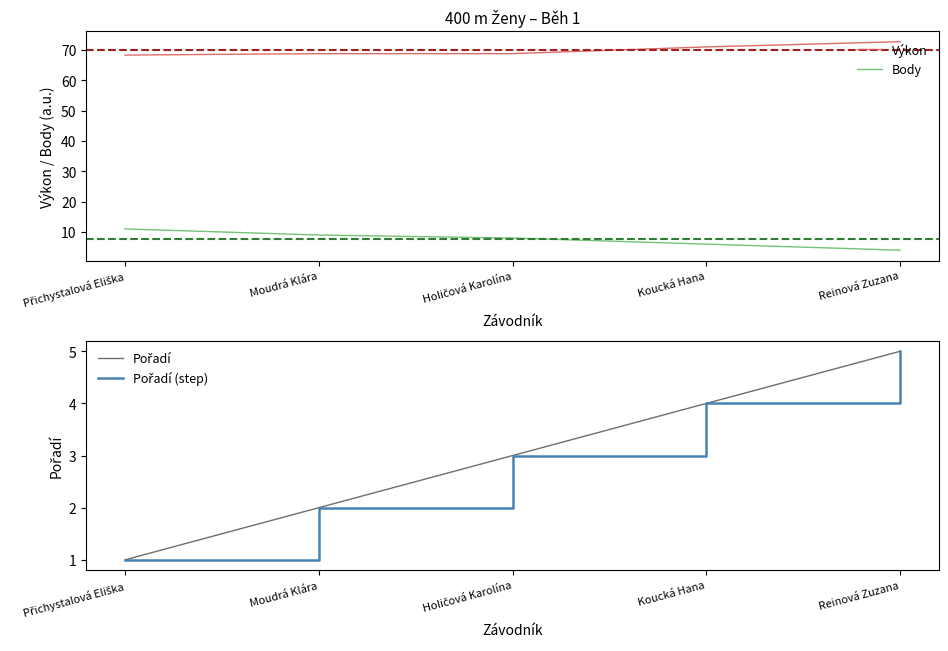

Between Moudrá Klára and Koucká Hana, which series saw the biggest shift?

Body